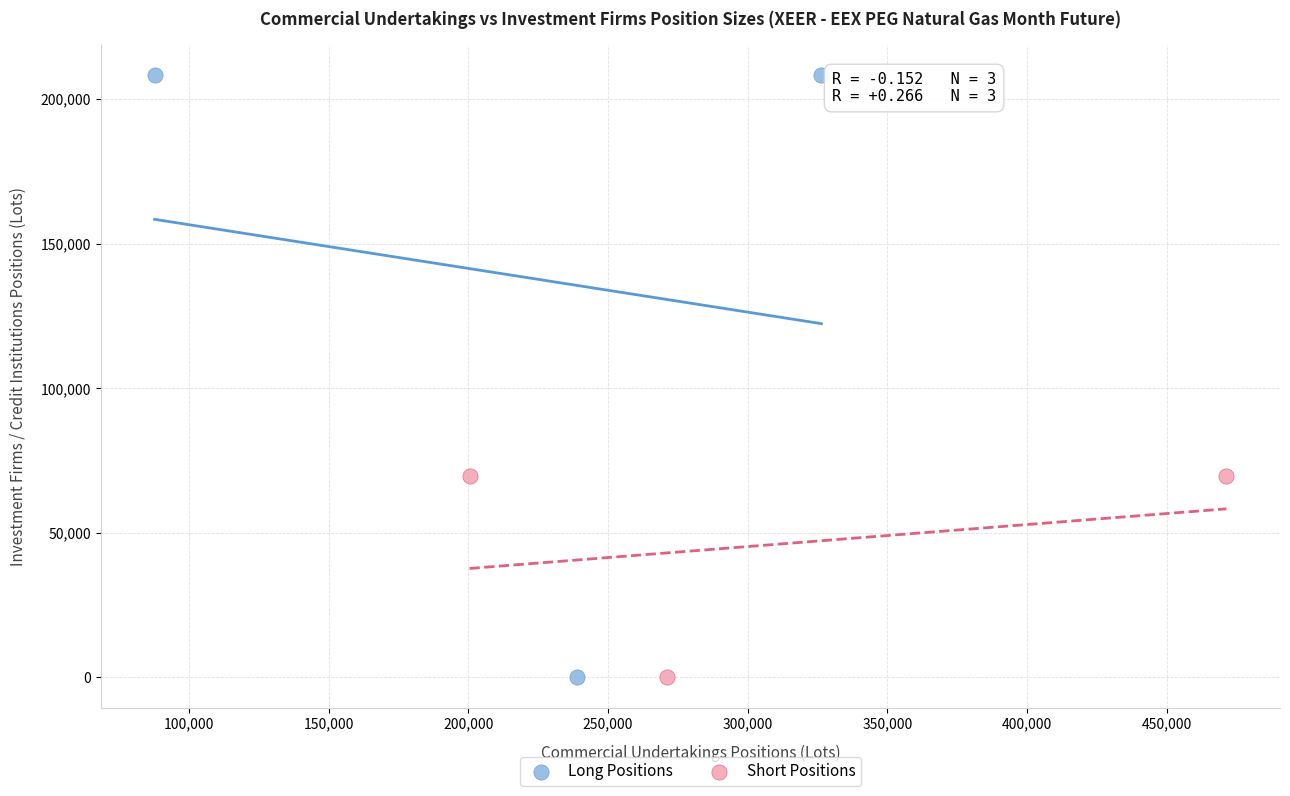

Which series reaches the maximum Y coordinate?

Long Positions